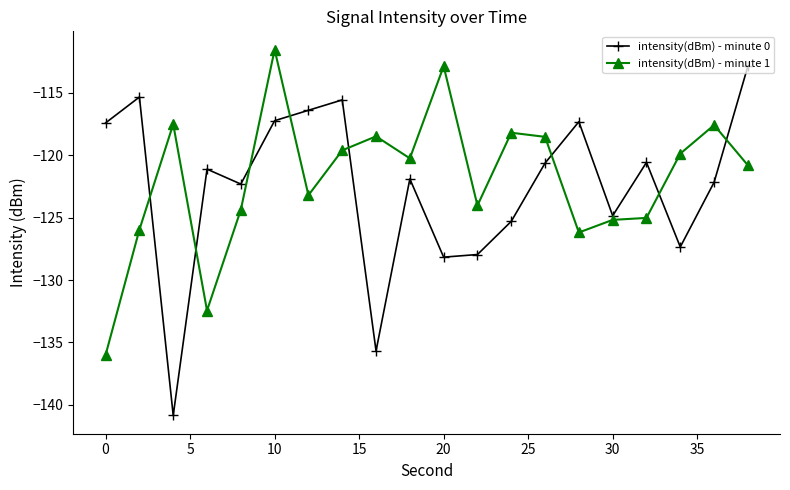

What is the difference between the maximum and minimum values in the intensity(dBm) - minute 1 series?

24.5